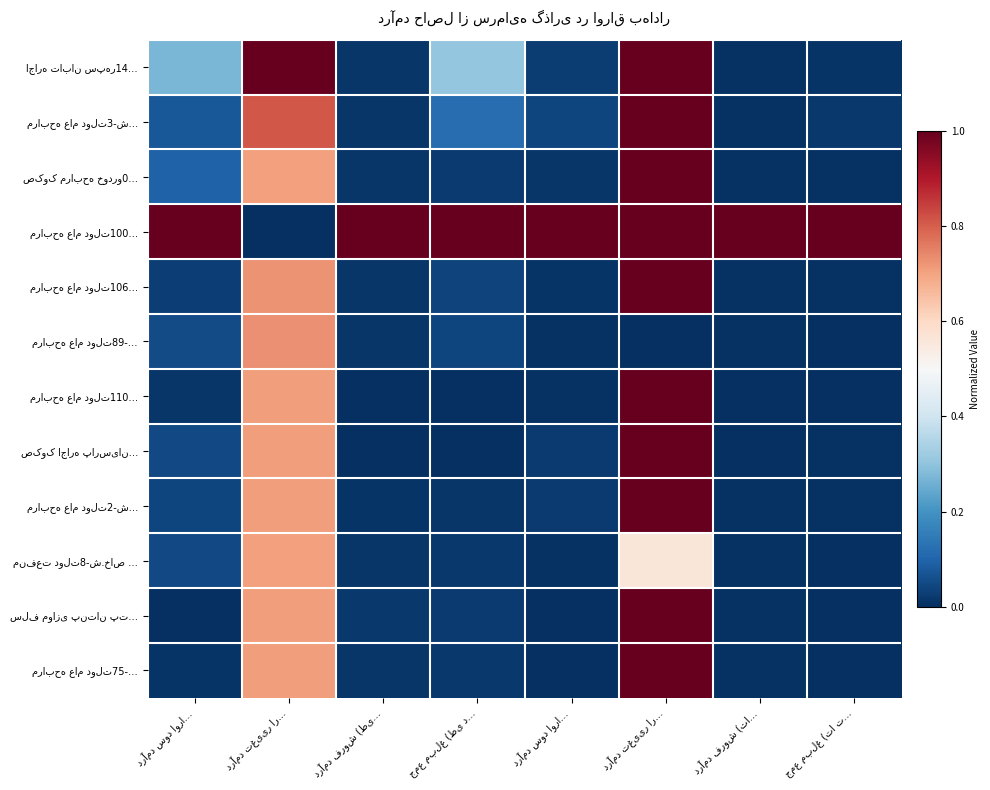

How many series are shown in this chart?

12